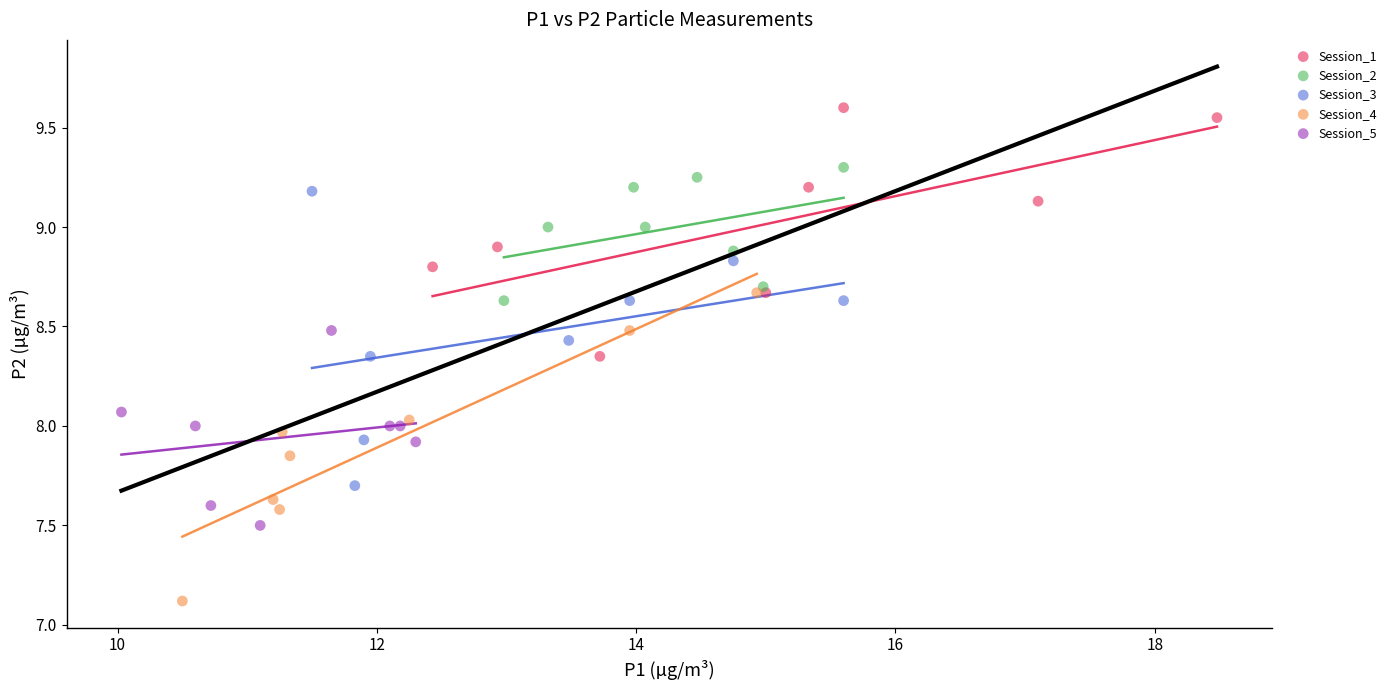

Which series contains the lowest Y value?

Session_4